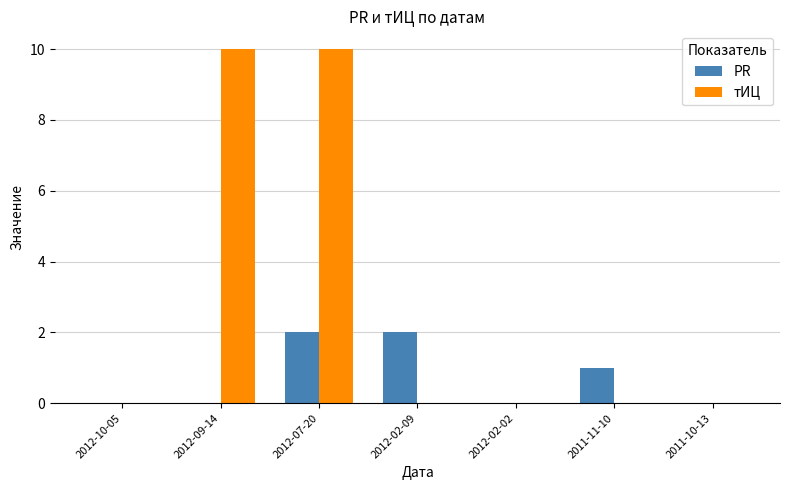

The тИЦ series shows 0 at 2011-11-10. True or false?

True